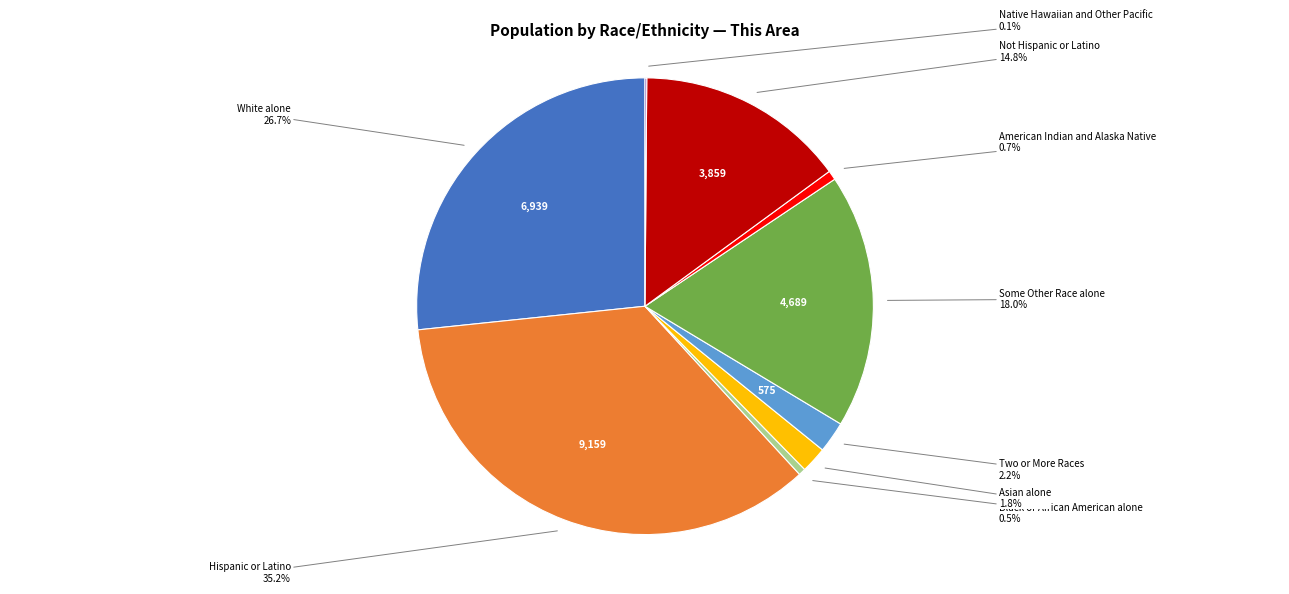

Does any single category account for the majority?

No